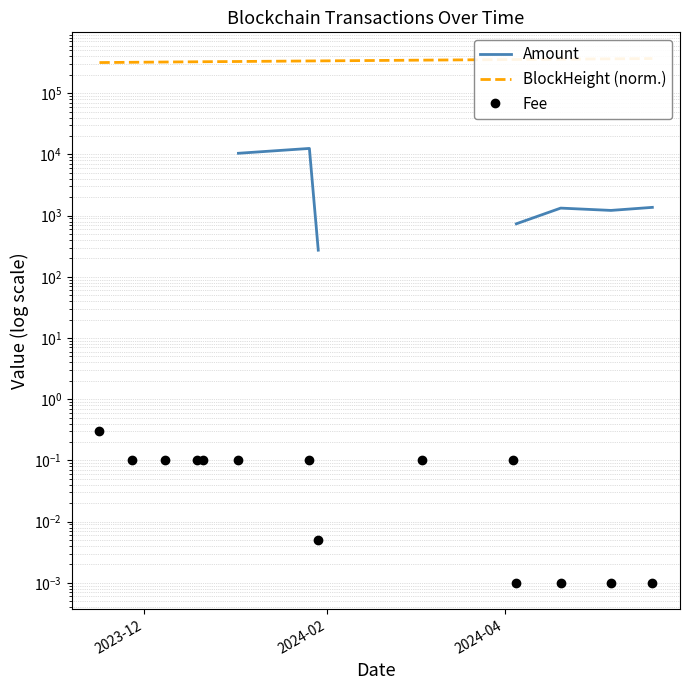

What position from the right is 2024-02?

13